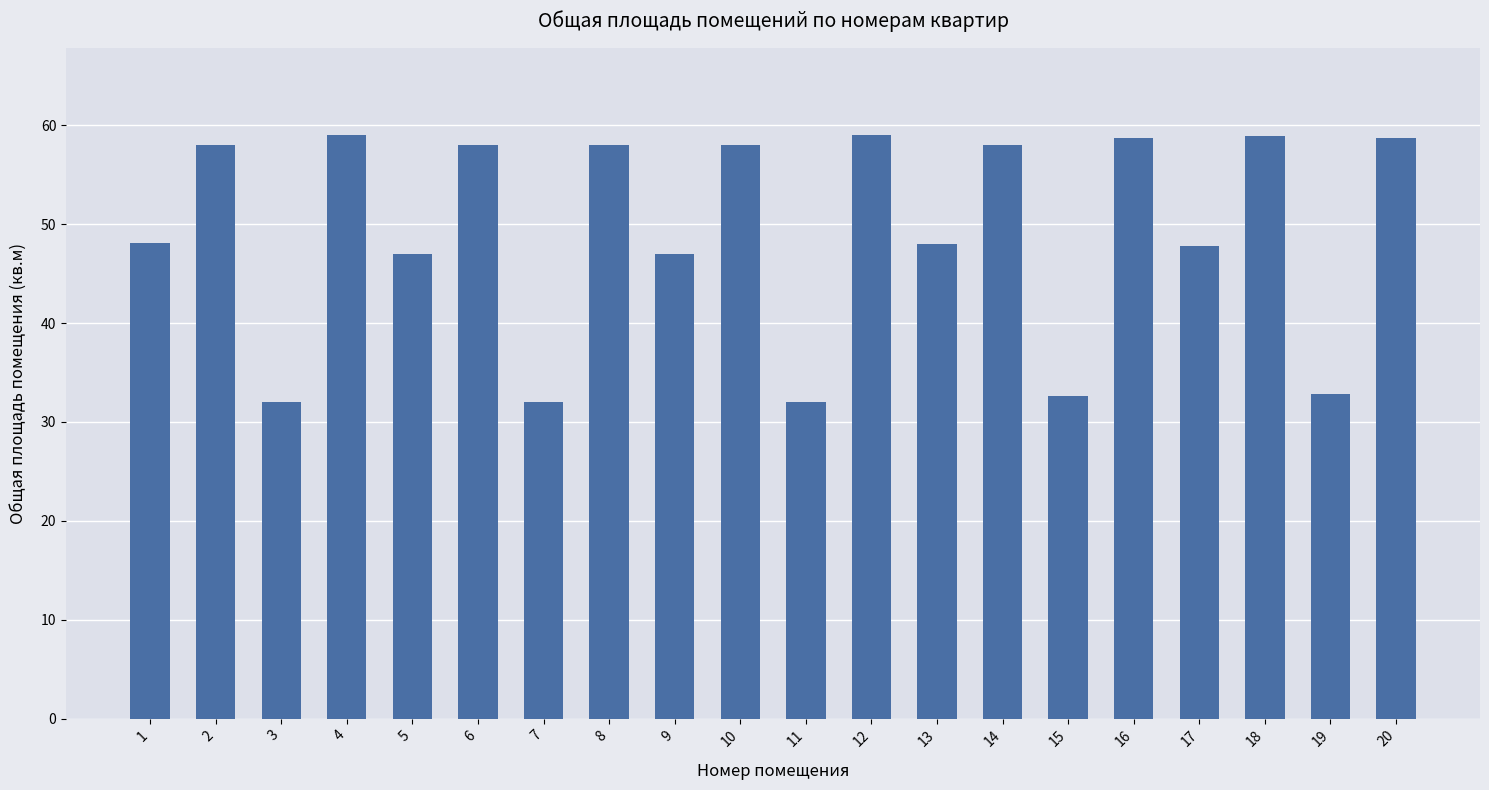

How many bars are there in total?

20